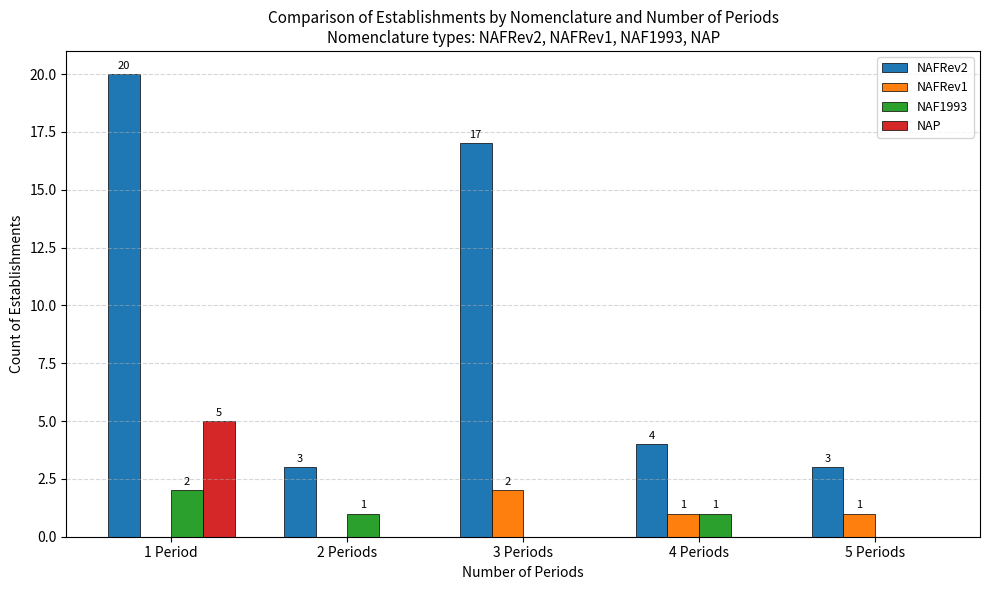

Which series has the largest total across all categories?

NAFRev2